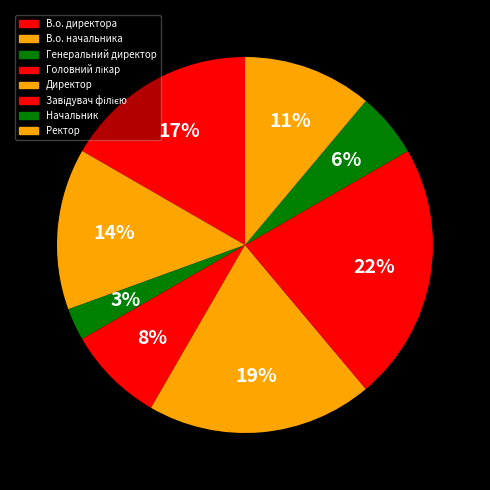

To the nearest percent, what portion does В.о. директора represent?

17%